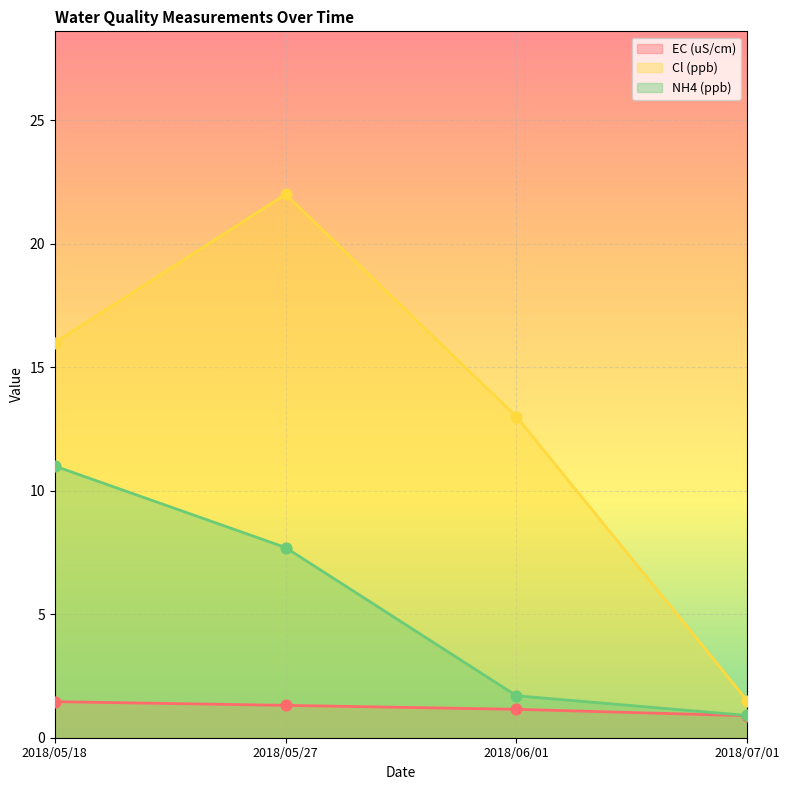

What are all the series names shown in the legend?

EC (uS/cm), Cl (ppb), NH4 (ppb)